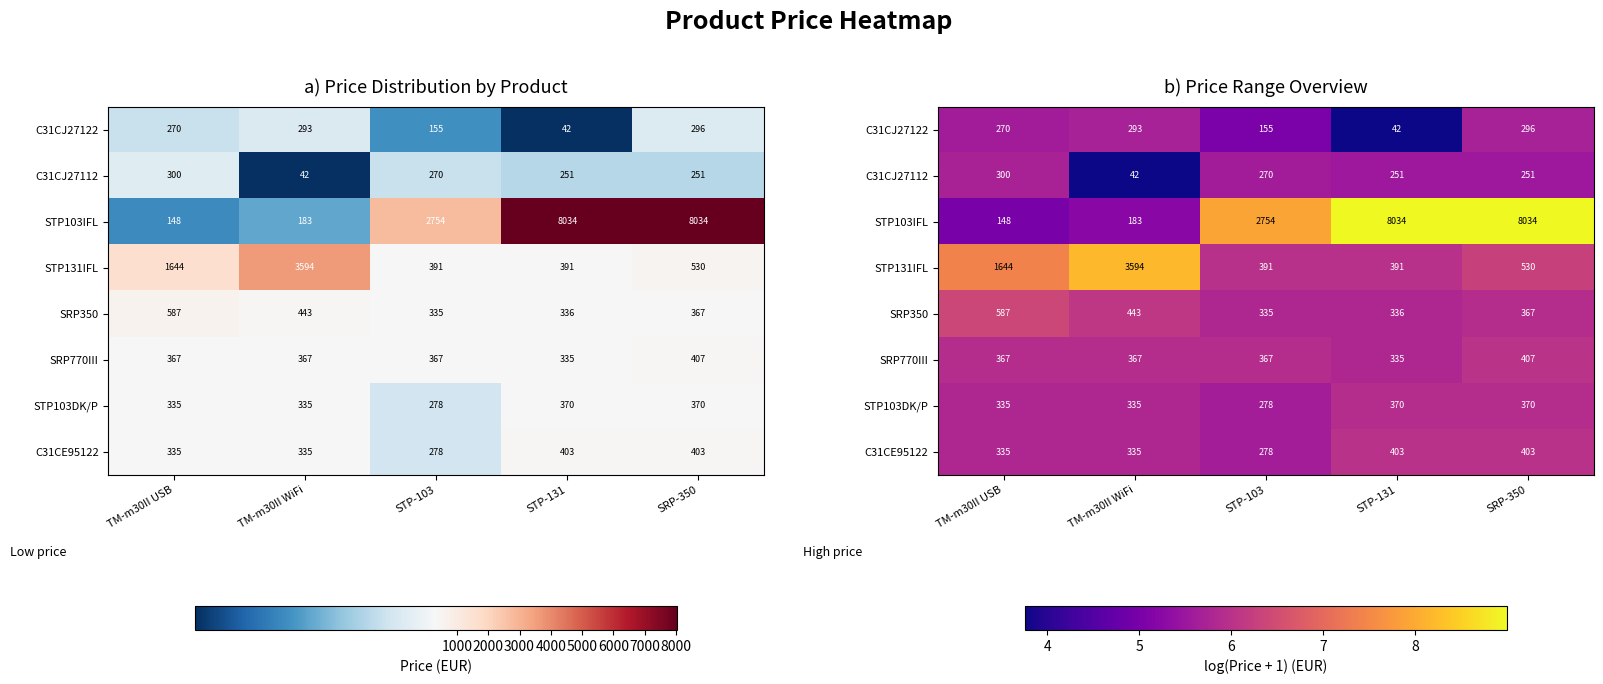

What is the minimum value shown in the chart?

3.8